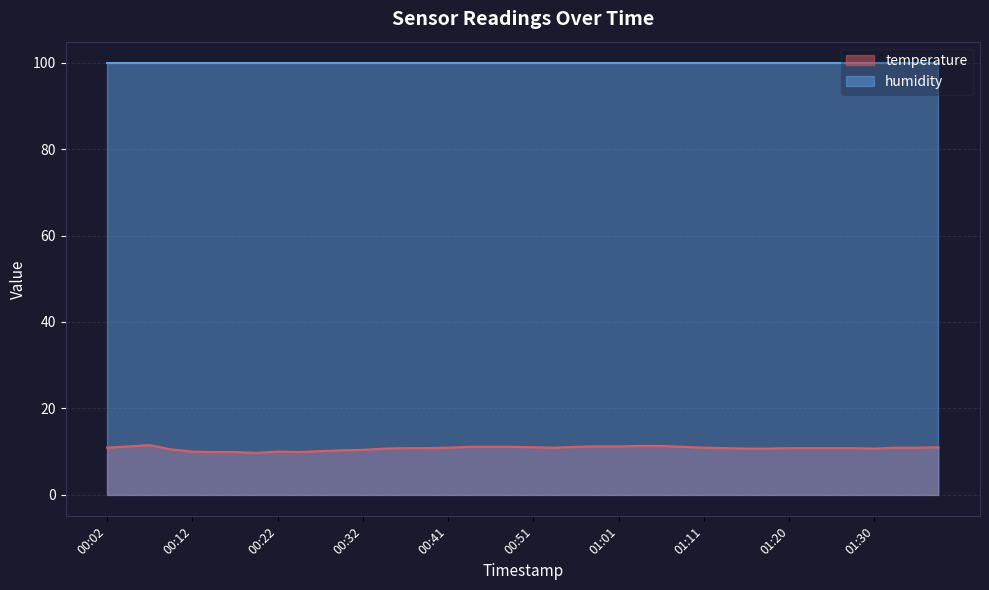

What is the label of the 40th point from the right?

00:02